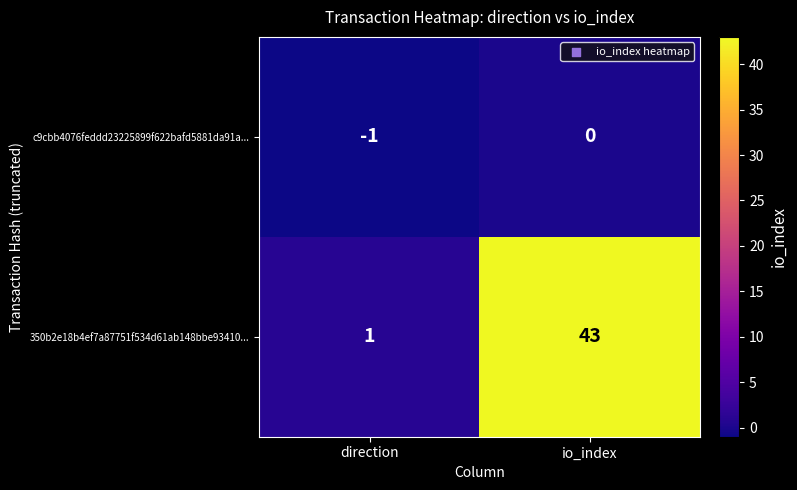

Reading left to right, list all the values displayed in this chart.

c9cbb4076feddd23225899f622bafd5881da91a...: direction=-1	io_index=0
350b2e18b4ef7a87751f534d61ab148bbe93410...: direction=1	io_index=43